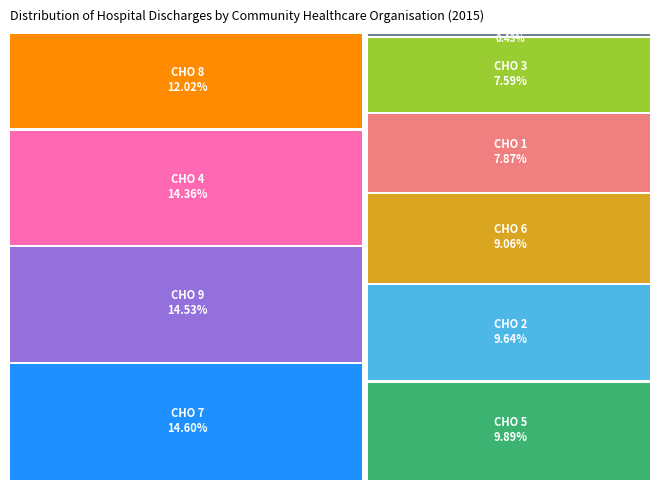

What is the largest slice in the pie chart?

CHO 7 - Kildare, West Wicklow, Dublin West